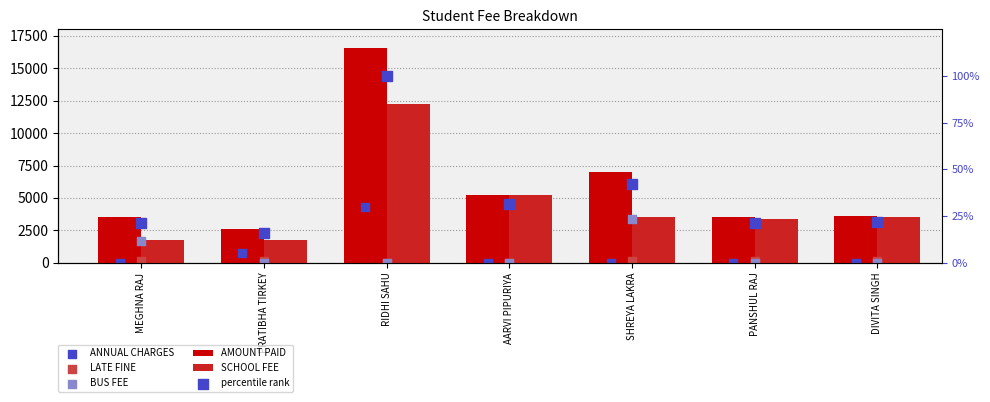

At how many categories does at least one series exceed 3307?

6